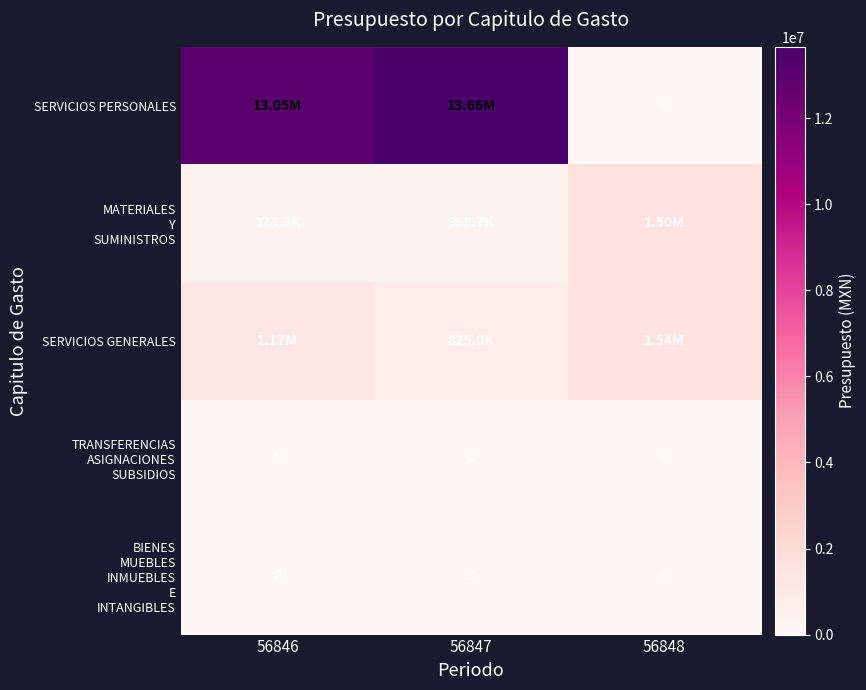

True or false: MATERIALES Y SUMINISTROS has a value of 107409.6 at 56847.

False